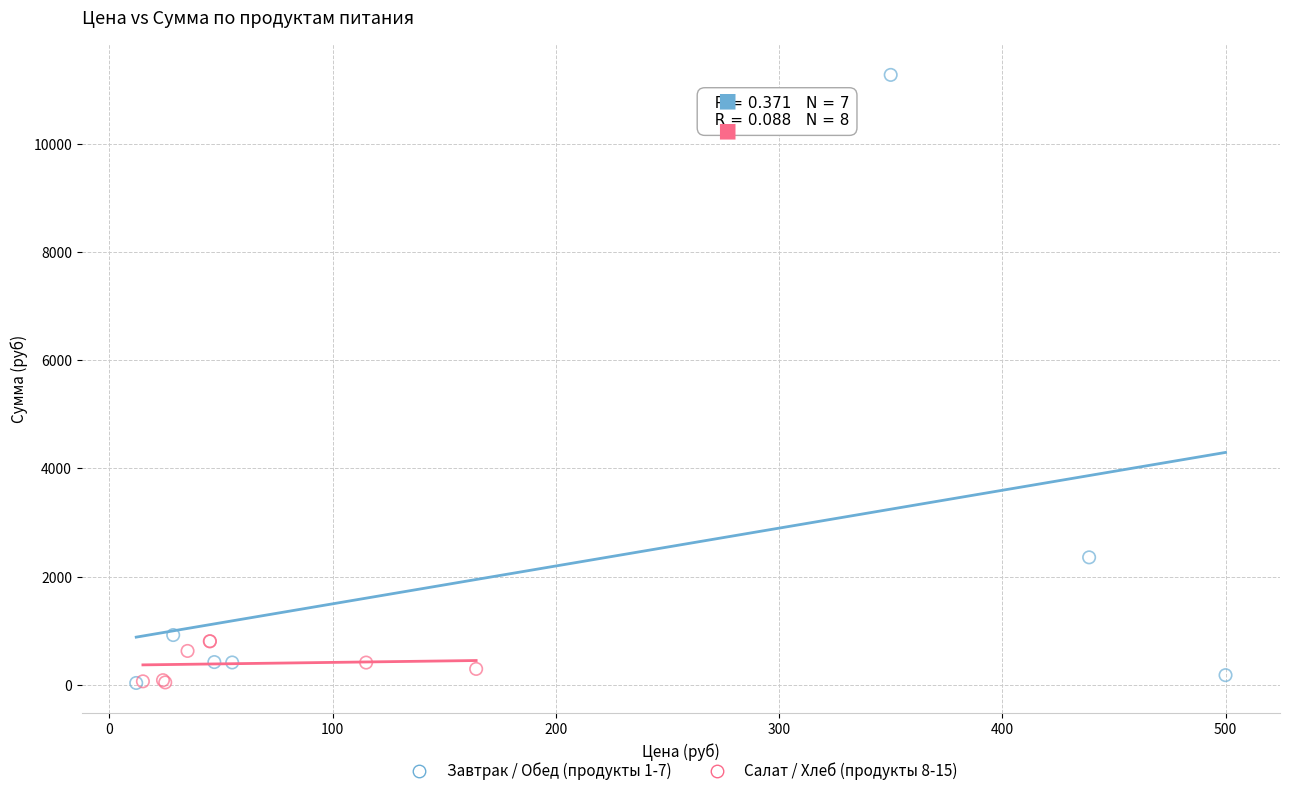

What are all the series names shown in the legend?

Завтрак / Обед (продукты 1-7), Салат / Хлеб (продукты 8-15)